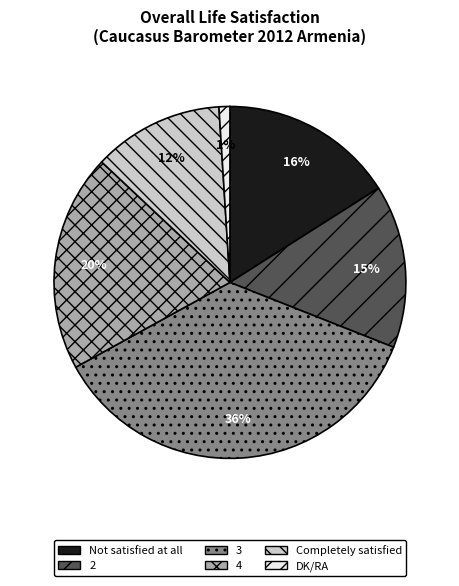

Rank the categories by value from highest to lowest.

3, 4, Not satisfied at all, 2, Completely satisfied, DK/RA